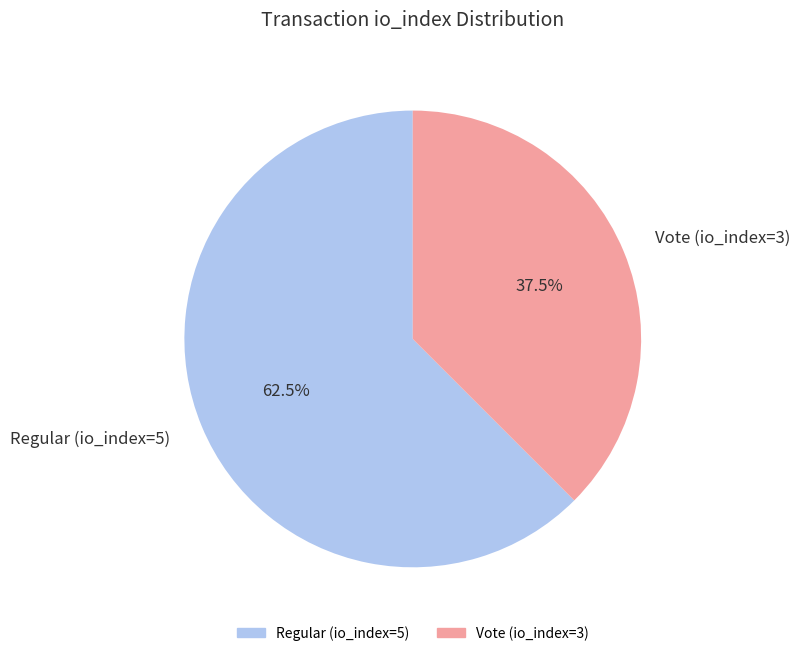

Does Regular (io_index=5) represent more than half of the total?

Yes